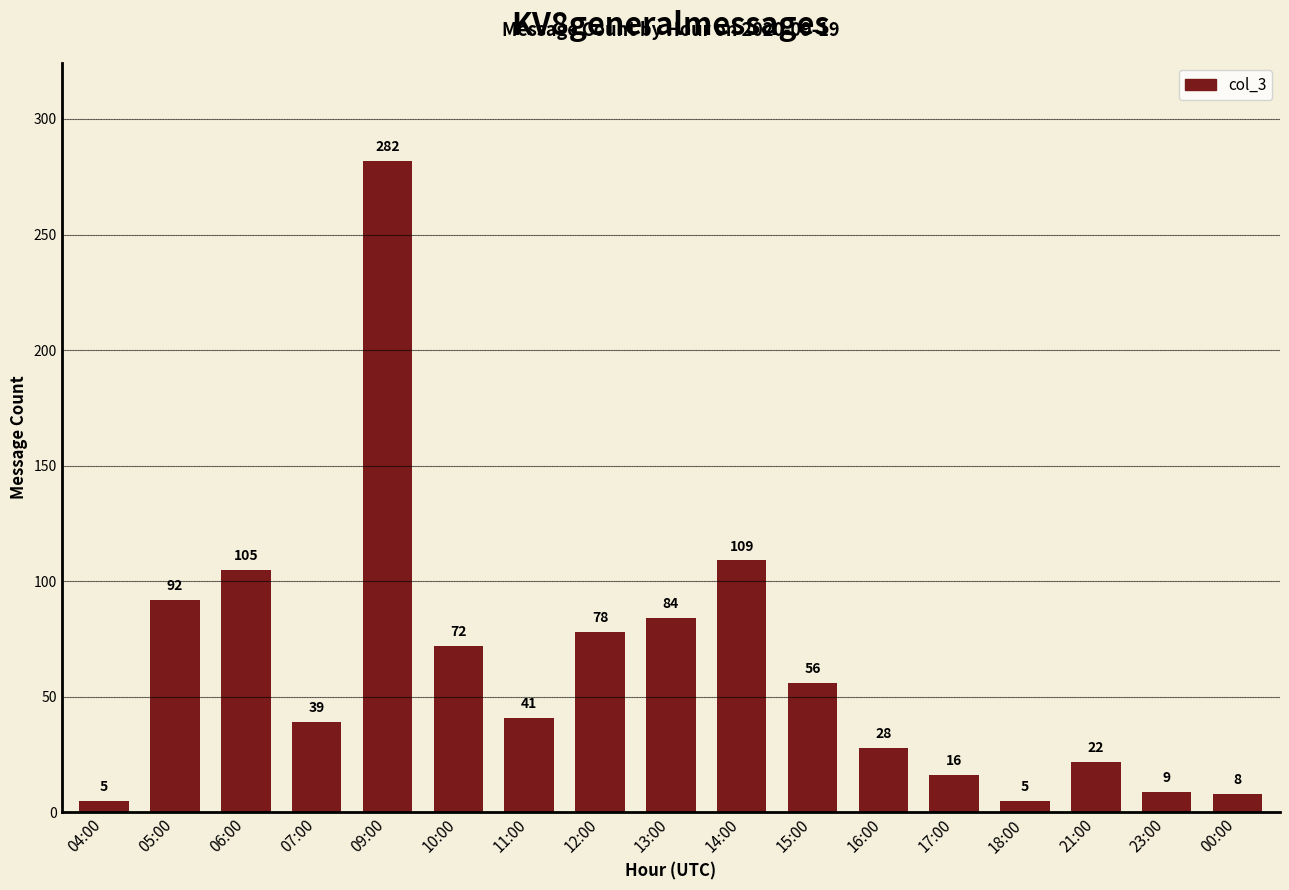

What is the sum of all values?

1051